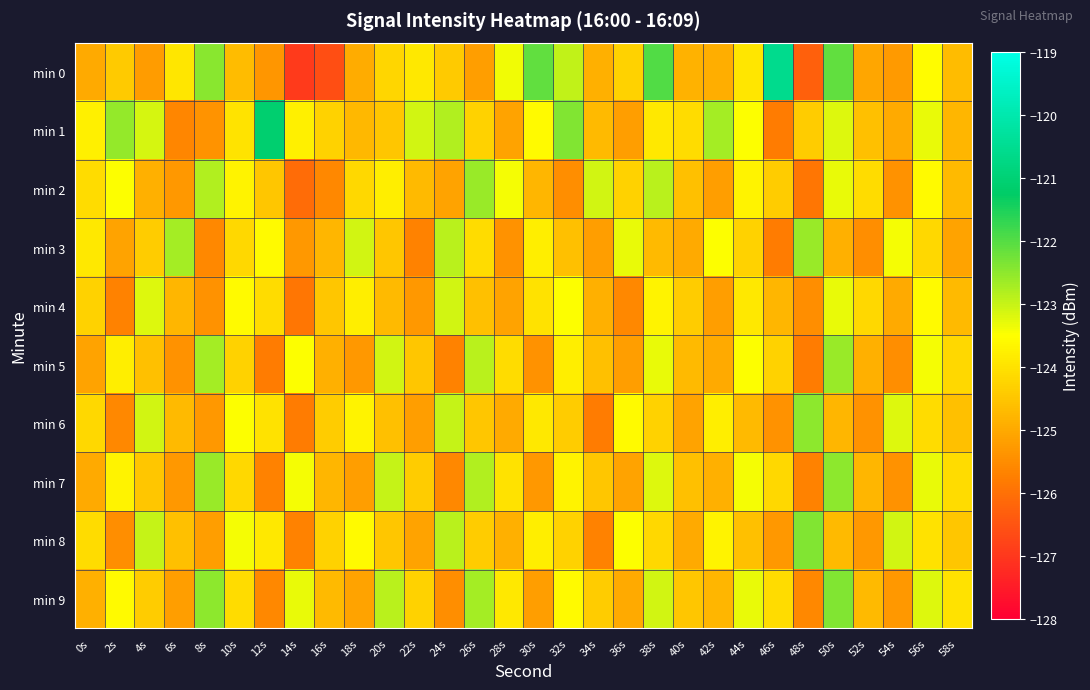

Reading left to right, transcribe all the data shown in this chart.

min 0: 0s=-125.0	2s=-124.4	4s=-125.2	6s=-123.9	8s=-122.5	10s=-124.7	12s=-125.3	14s=-127.0	16s=-126.6	18s=-125.0	20s=-124.2	22s=-123.9	24s=-124.4	26s=-125.2	28s=-123.4	30s=-122.1	32s=-122.9	34s=-124.9	36s=-124.3	38s=-122.0	40s=-124.8	42s=-124.9	44s=-123.9	46s=-120.6	48s=-126.3	50s=-122.1	52s=-125.1	54s=-125.3	56s=-123.6	58s=-124.7
min 1: 0s=-123.8	2s=-122.6	4s=-123.1	6s=-125.6	8s=-125.4	10s=-124.0	12s=-121.1	14s=-123.7	16s=-124.3	18s=-124.8	20s=-124.5	22s=-123.1	24s=-122.8	26s=-124.3	28s=-125.1	30s=-123.6	32s=-122.4	34s=-124.7	36s=-125.2	38s=-123.9	40s=-124.1	42s=-122.7	44s=-123.5	46s=-125.8	48s=-124.4	50s=-123.2	52s=-124.6	54s=-125.0	56s=-123.3	58s=-124.8
min 2: 0s=-124.1	2s=-123.5	4s=-124.9	6s=-125.3	8s=-122.8	10s=-123.7	12s=-124.5	14s=-126.1	16s=-125.6	18s=-124.2	20s=-123.8	22s=-124.7	24s=-125.1	26s=-122.6	28s=-123.4	30s=-124.8	32s=-125.5	34s=-123.1	36s=-124.3	38s=-122.9	40s=-124.6	42s=-125.2	44s=-123.7	46s=-124.4	48s=-125.9	50s=-123.3	52s=-124.1	54s=-125.4	56s=-123.6	58s=-124.7
min 3: 0s=-123.9	2s=-125.1	4s=-124.4	6s=-122.7	8s=-125.6	10s=-124.2	12s=-123.6	14s=-125.3	16s=-124.8	18s=-123.1	20s=-124.5	22s=-125.7	24s=-122.9	26s=-124.1	28s=-125.4	30s=-123.8	32s=-124.6	34s=-125.2	36s=-123.3	38s=-124.7	40s=-125.0	42s=-123.5	44s=-124.3	46s=-125.8	48s=-122.6	50s=-124.9	52s=-125.5	54s=-123.4	56s=-124.2	58s=-125.1
min 4: 0s=-124.3	2s=-125.7	4s=-123.2	6s=-124.8	8s=-125.4	10s=-123.6	12s=-124.1	14s=-125.9	16s=-124.5	18s=-123.8	20s=-124.7	22s=-125.3	24s=-123.1	26s=-124.6	28s=-125.1	30s=-124.0	32s=-123.5	34s=-124.9	36s=-125.6	38s=-123.7	40s=-124.4	42s=-125.2	44s=-123.9	46s=-124.8	48s=-125.5	50s=-123.3	52s=-124.2	54s=-125.0	56s=-123.6	58s=-124.7
min 5: 0s=-125.1	2s=-123.8	4s=-124.6	6s=-125.4	8s=-122.7	10s=-124.3	12s=-125.8	14s=-123.5	16s=-124.9	18s=-125.3	20s=-123.1	22s=-124.5	24s=-125.7	26s=-122.9	28s=-124.1	30s=-125.4	32s=-123.8	34s=-124.6	36s=-125.2	38s=-123.3	40s=-124.7	42s=-125.0	44s=-123.5	46s=-124.3	48s=-125.8	50s=-122.6	52s=-124.9	54s=-125.5	56s=-123.4	58s=-124.2
min 6: 0s=-124.2	2s=-125.6	4s=-123.1	6s=-124.7	8s=-125.3	10s=-123.5	12s=-124.0	14s=-125.8	16s=-124.4	18s=-123.7	20s=-124.6	22s=-125.2	24s=-123.0	26s=-124.5	28s=-125.0	30s=-123.9	32s=-124.4	34s=-125.8	36s=-123.6	38s=-124.3	40s=-125.1	42s=-123.8	44s=-124.7	46s=-125.4	48s=-122.5	50s=-124.8	52s=-125.4	54s=-123.2	56s=-124.1	58s=-124.6
min 7: 0s=-125.0	2s=-123.7	4s=-124.5	6s=-125.3	8s=-122.6	10s=-124.2	12s=-125.7	14s=-123.4	16s=-124.8	18s=-125.2	20s=-123.0	22s=-124.4	24s=-125.6	26s=-122.8	28s=-124.0	30s=-125.3	32s=-123.7	34s=-124.5	36s=-125.1	38s=-123.2	40s=-124.6	42s=-124.9	44s=-123.4	46s=-124.2	48s=-125.7	50s=-122.5	52s=-124.8	54s=-125.4	56s=-123.3	58s=-124.1
min 8: 0s=-124.1	2s=-125.5	4s=-123.0	6s=-124.6	8s=-125.2	10s=-123.4	12s=-123.9	14s=-125.7	16s=-124.3	18s=-123.6	20s=-124.5	22s=-125.1	24s=-122.9	26s=-124.4	28s=-124.9	30s=-123.8	32s=-124.3	34s=-125.7	36s=-123.5	38s=-124.2	40s=-125.0	42s=-123.7	44s=-124.6	46s=-125.3	48s=-122.4	50s=-124.7	52s=-125.3	54s=-123.1	56s=-124.0	58s=-124.5
min 9: 0s=-124.9	2s=-123.6	4s=-124.4	6s=-125.2	8s=-122.5	10s=-124.1	12s=-125.6	14s=-123.3	16s=-124.7	18s=-125.1	20s=-122.9	22s=-124.3	24s=-125.5	26s=-122.7	28s=-123.9	30s=-125.2	32s=-123.6	34s=-124.4	36s=-125.0	38s=-123.1	40s=-124.5	42s=-124.8	44s=-123.3	46s=-124.1	48s=-125.6	50s=-122.4	52s=-124.7	54s=-125.3	56s=-123.2	58s=-124.0